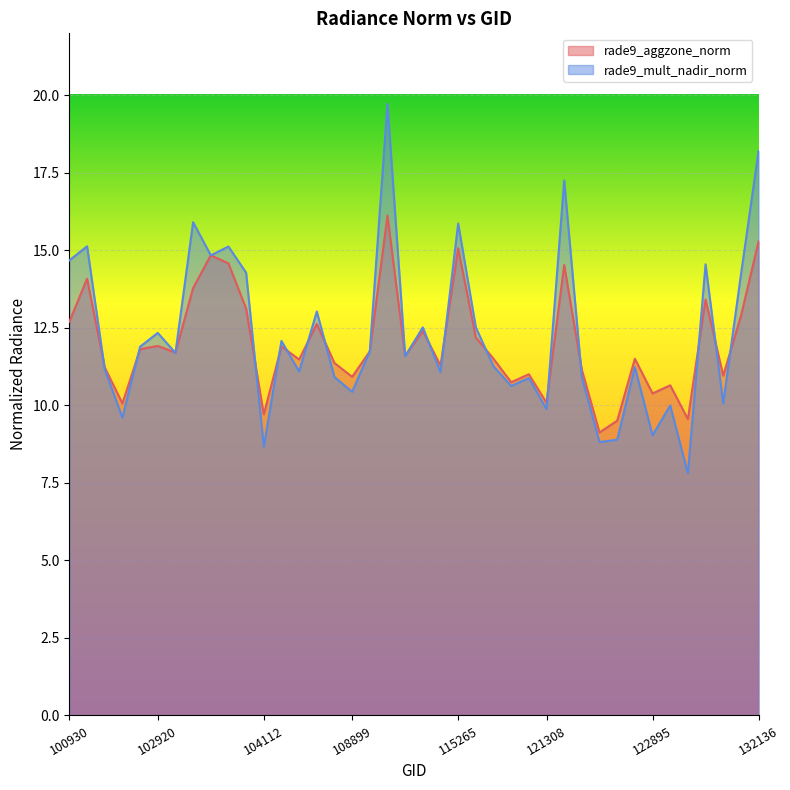

The value of rade9_mult_nadir_norm at 115265 is 21.0. True or false?

False